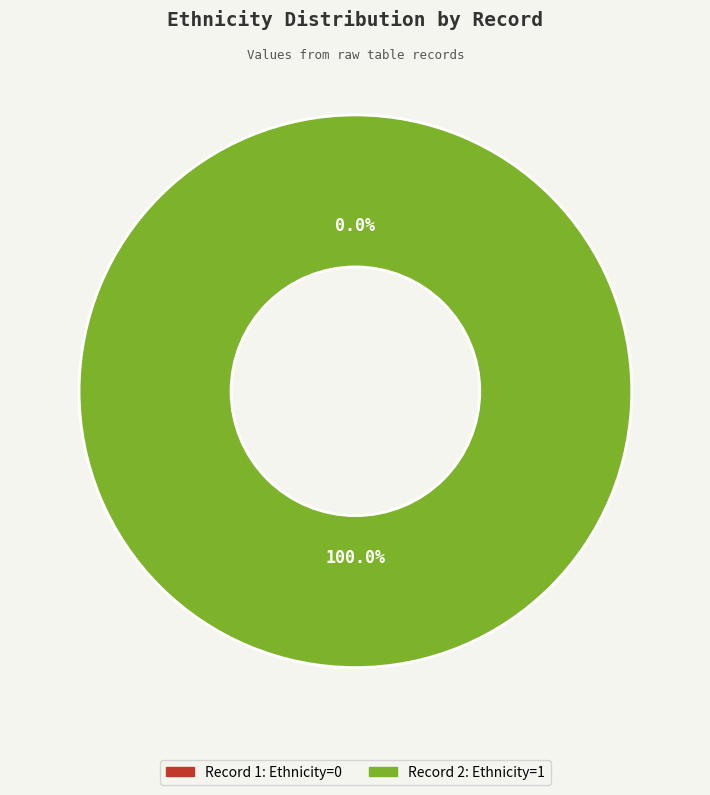

What is the change in value from 1 to 2?

+1